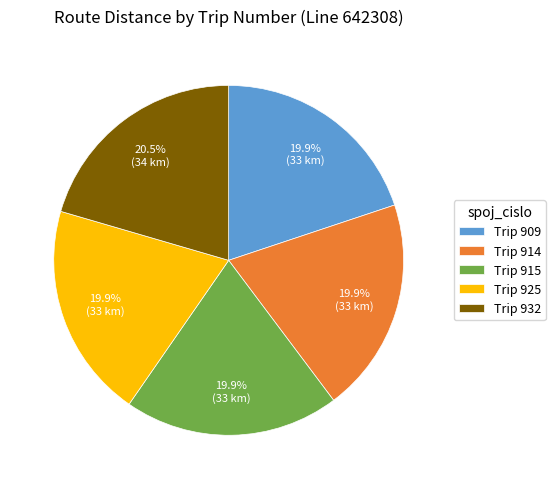

What is the ratio of the value at Trip 909 to the value at Trip 914?

1.0